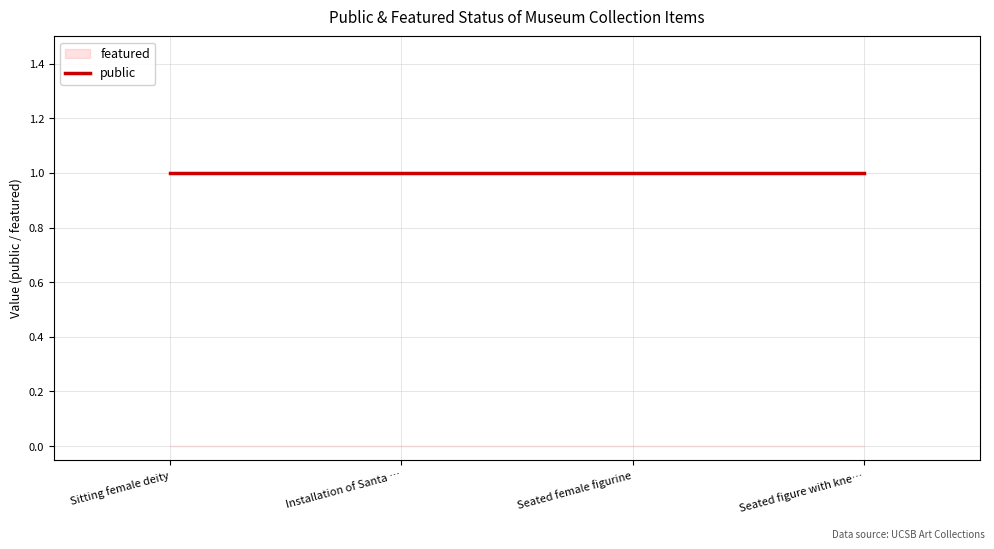

Is the value of featured at Seated figure with knees raised greater than the value of public at Seated female figurine?

No